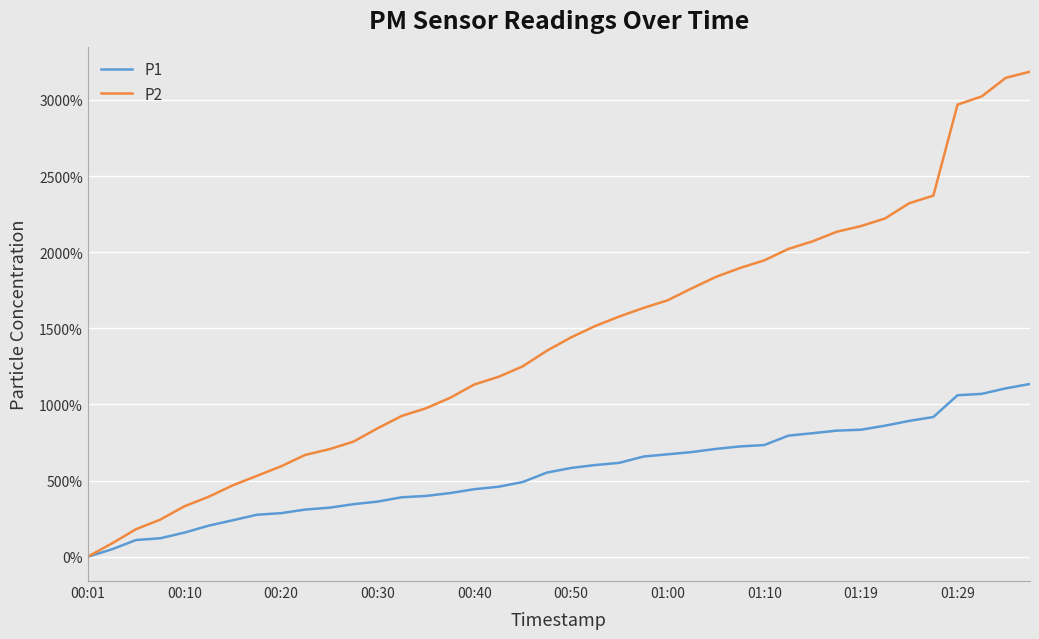

Which series has the largest range (max minus min)?

P2